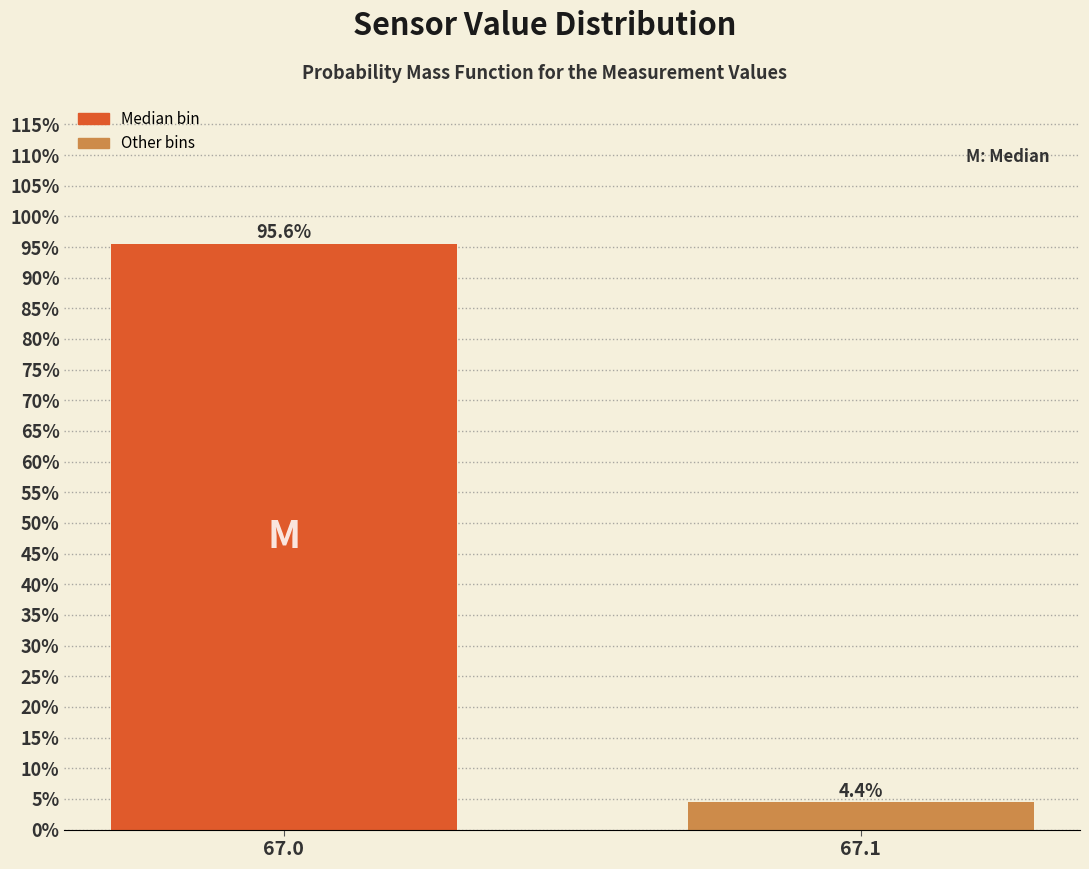

Reading left to right, what are all the values shown in this chart?

95.6	4.4